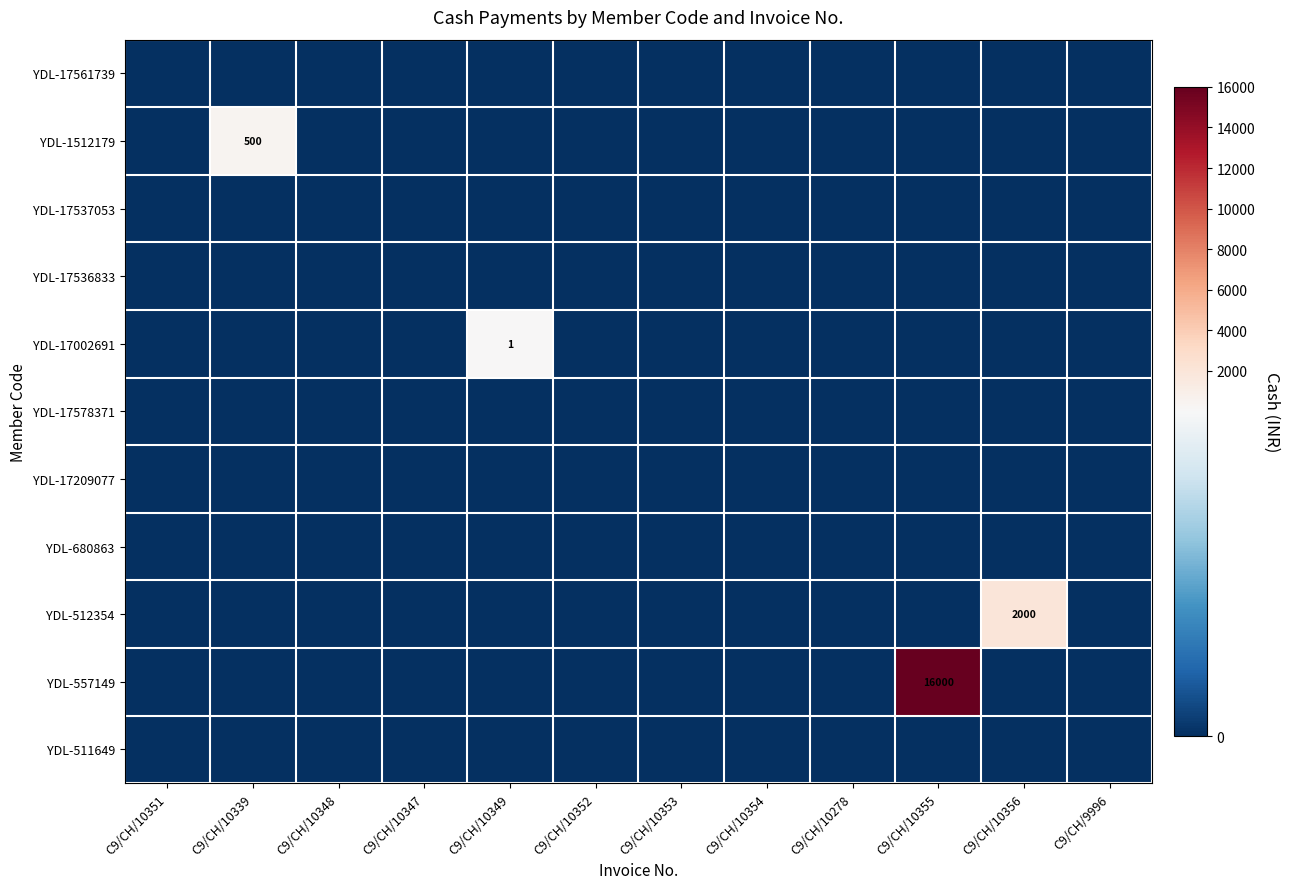

The value of YDL-557149 at C9/CH/10356 is 7440. True or false?

False